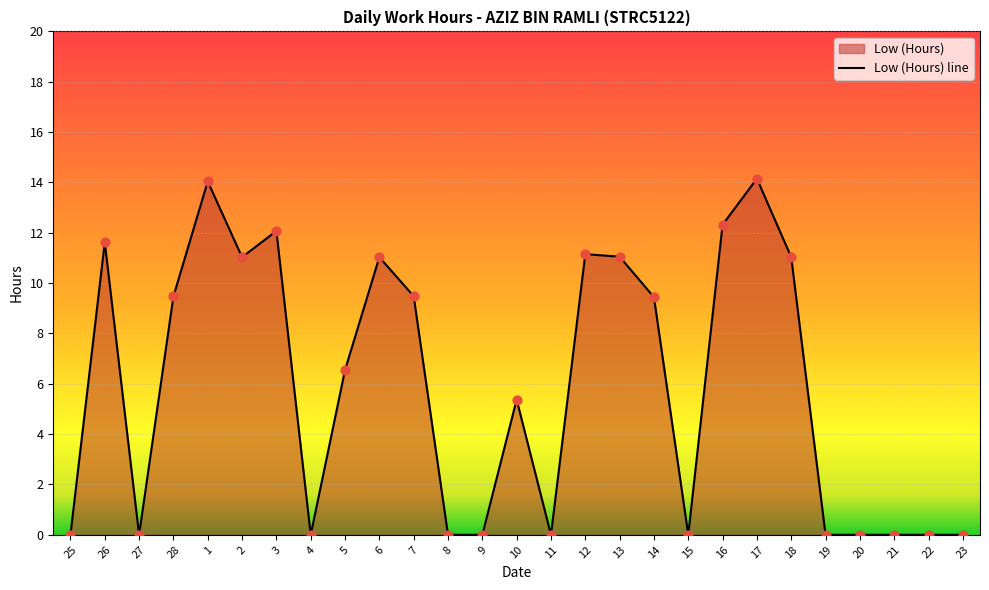

Which has a higher value, 7 or 14?

7